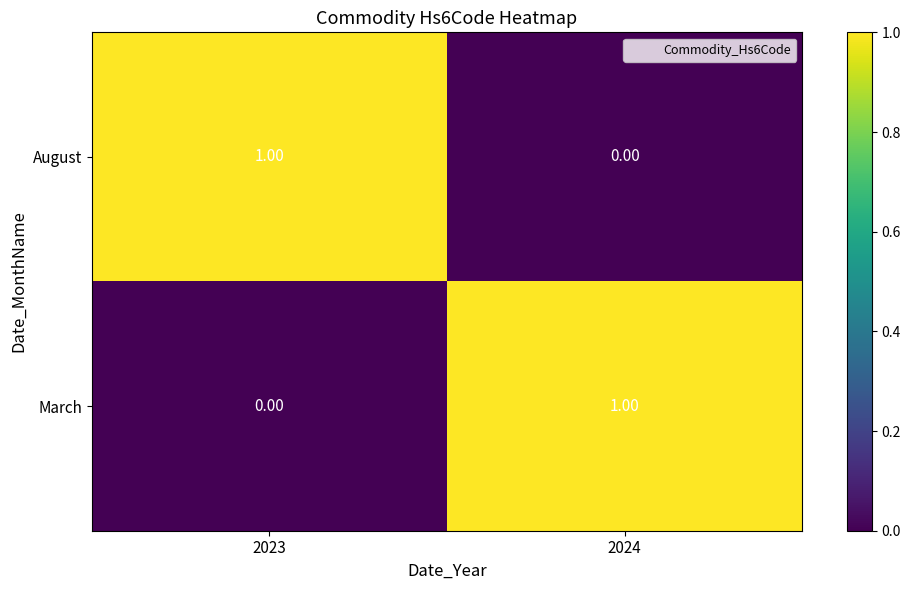

Is the value of March at 2024 greater than the value of August at 2024?

Yes